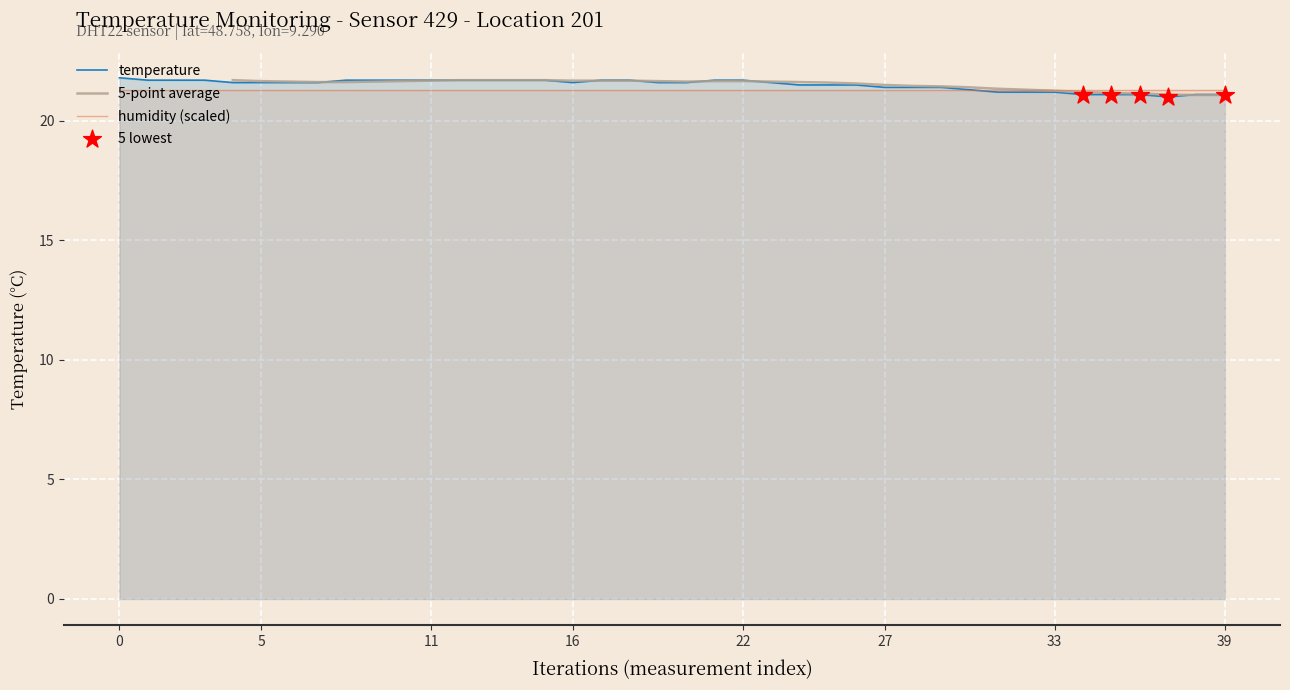

Between 23 and 12, which is larger?

12